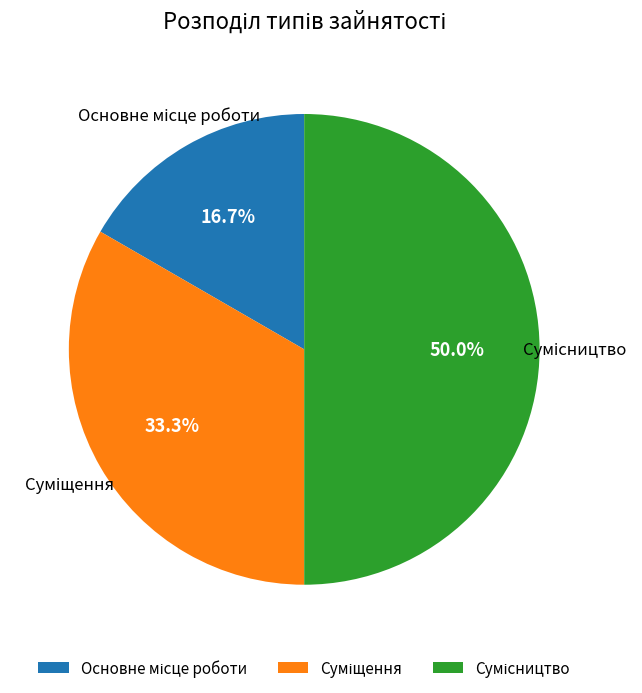

What is the largest slice in the pie chart?

Сумісництво